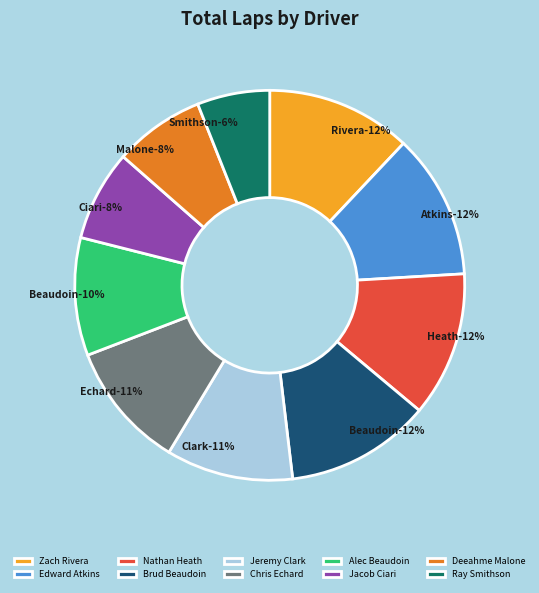

Is it true that Alec Beaudoin is 10% of the pie?

True